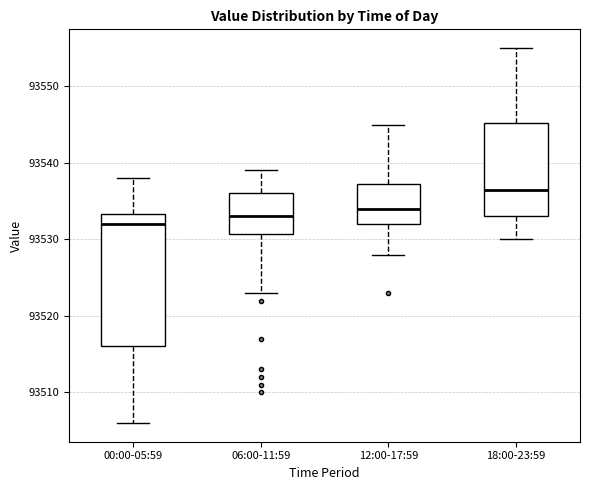

Reading left to right, transcribe this box plot: for each box, give where its median line is, the range the box spans, and where its two whiskers end, as read against the y-axis. The values are not printed on the chart, so give them approximately, as read against the axis.

00:00-05:59: median 93532, box 93516 to 93533, whiskers 93506 to 93538
06:00-11:59: median 93533, box 93531 to 93536, whiskers 93523 to 93539
12:00-17:59: median 93534, box 93532 to 93537, whiskers 93528 to 93545
18:00-23:59: median 93537, box 93533 to 93545, whiskers 93530 to 93555